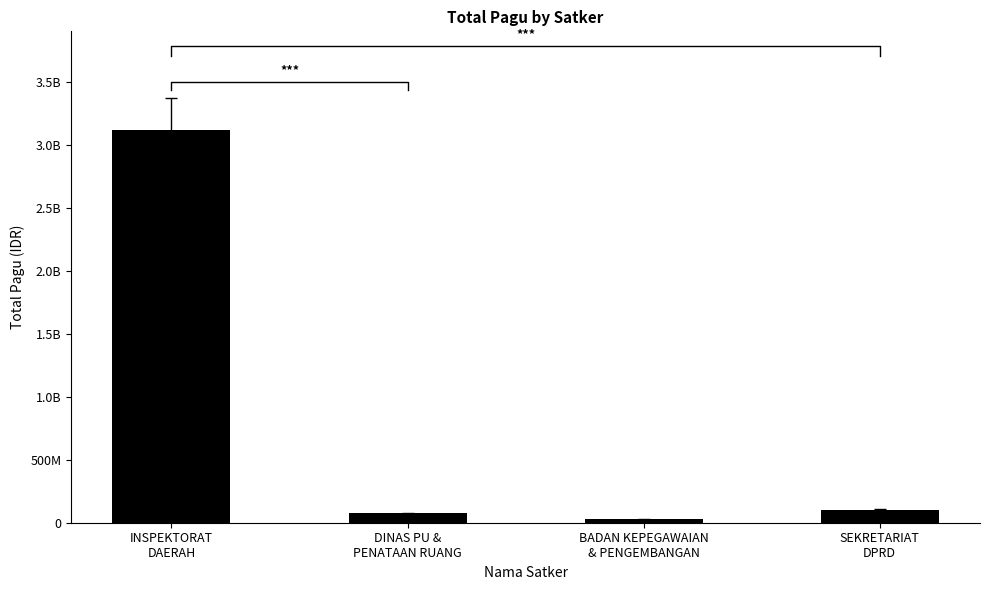

List the labels in order of value, smallest first.

BADAN KEPEGAWAIAN
& PENGEMBANGAN, DINAS PU &
PENATAAN RUANG, SEKRETARIAT
DPRD, INSPEKTORAT
DAERAH